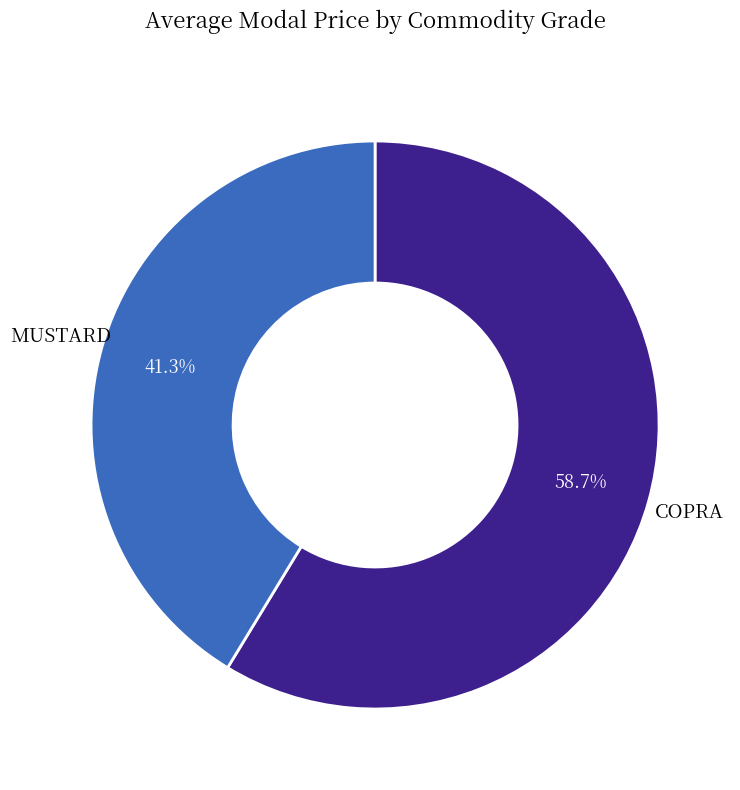

Is there any slice that represents more than half of the pie?

Yes